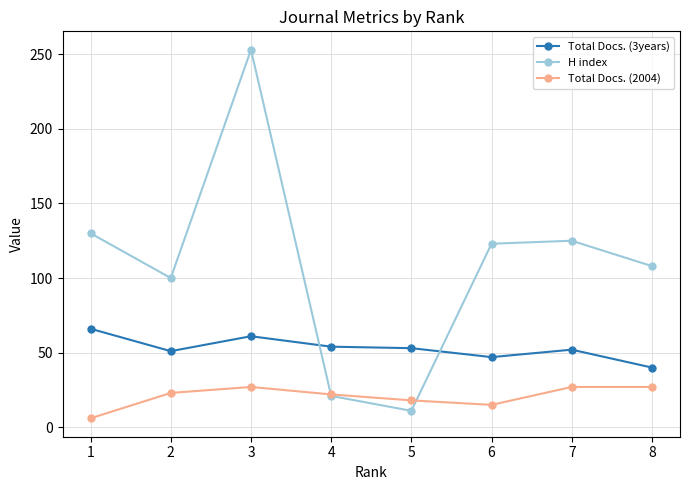

List the series in order of their peak value, highest first.

H index, Total Docs. (3years), Total Docs. (2004)